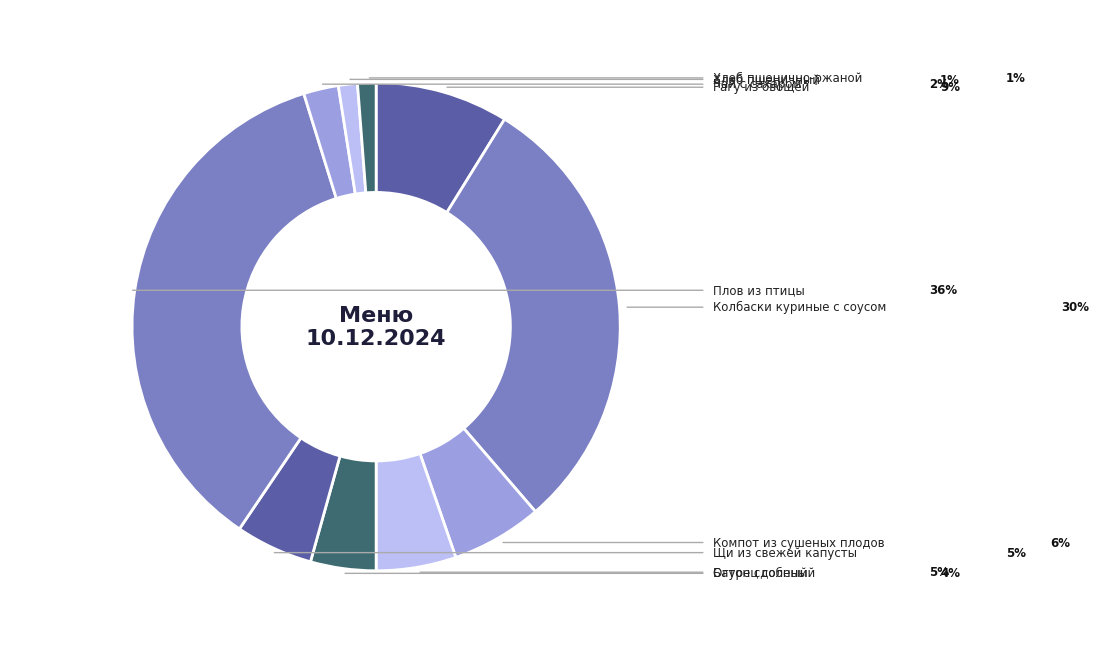

How many segments does this pie chart have?

10